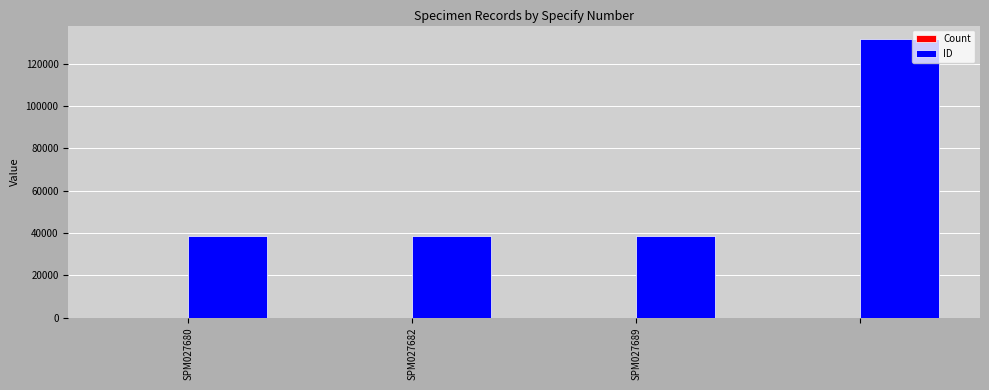

What is the greatest value displayed?

131500